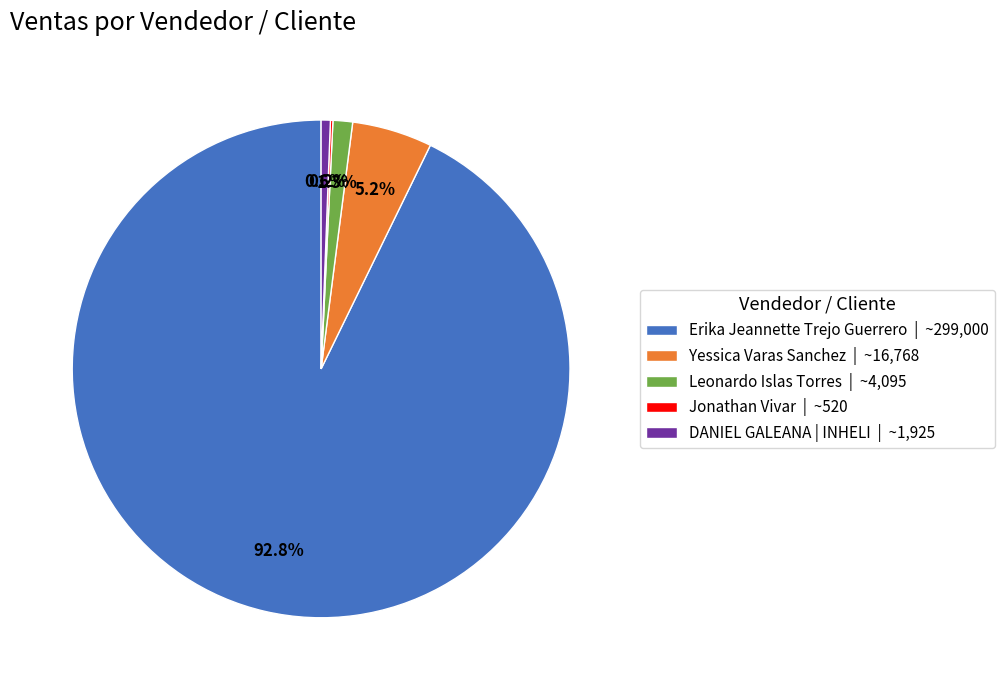

Between DANIEL GALEANA | INHELI | ~1,925 and Yessica Varas Sanchez | ~16,768, which is larger?

Yessica Varas Sanchez | ~16,768